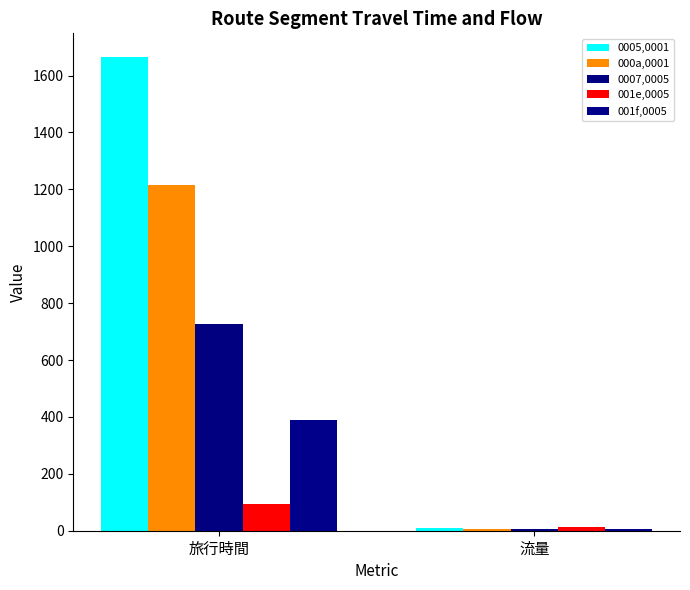

Which label corresponds to the smallest value in the chart?

流量